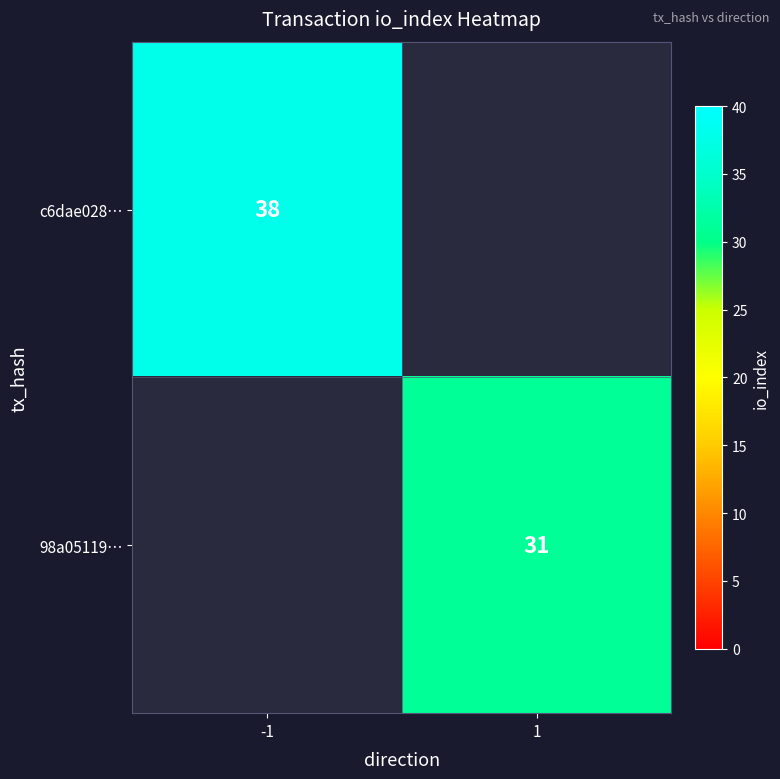

At which category does the chart reach its peak across all series?

-1